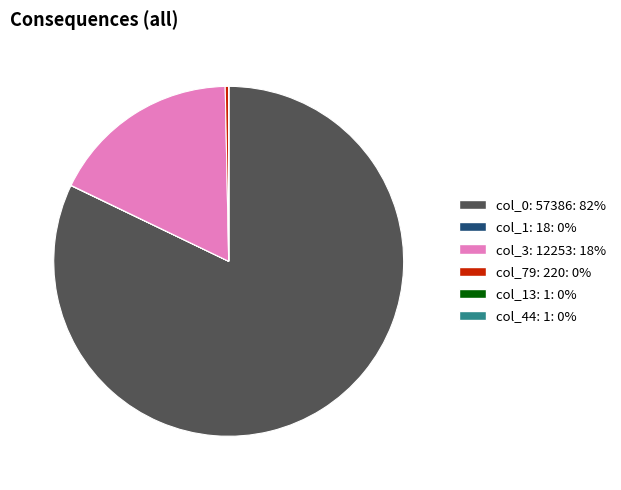

Does any single category account for the majority?

Yes